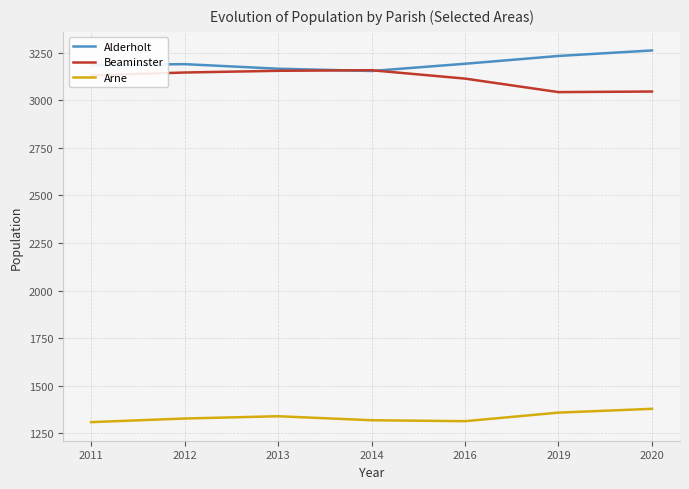

List the series in order of their peak value, highest first.

Alderholt, Beaminster, Arne